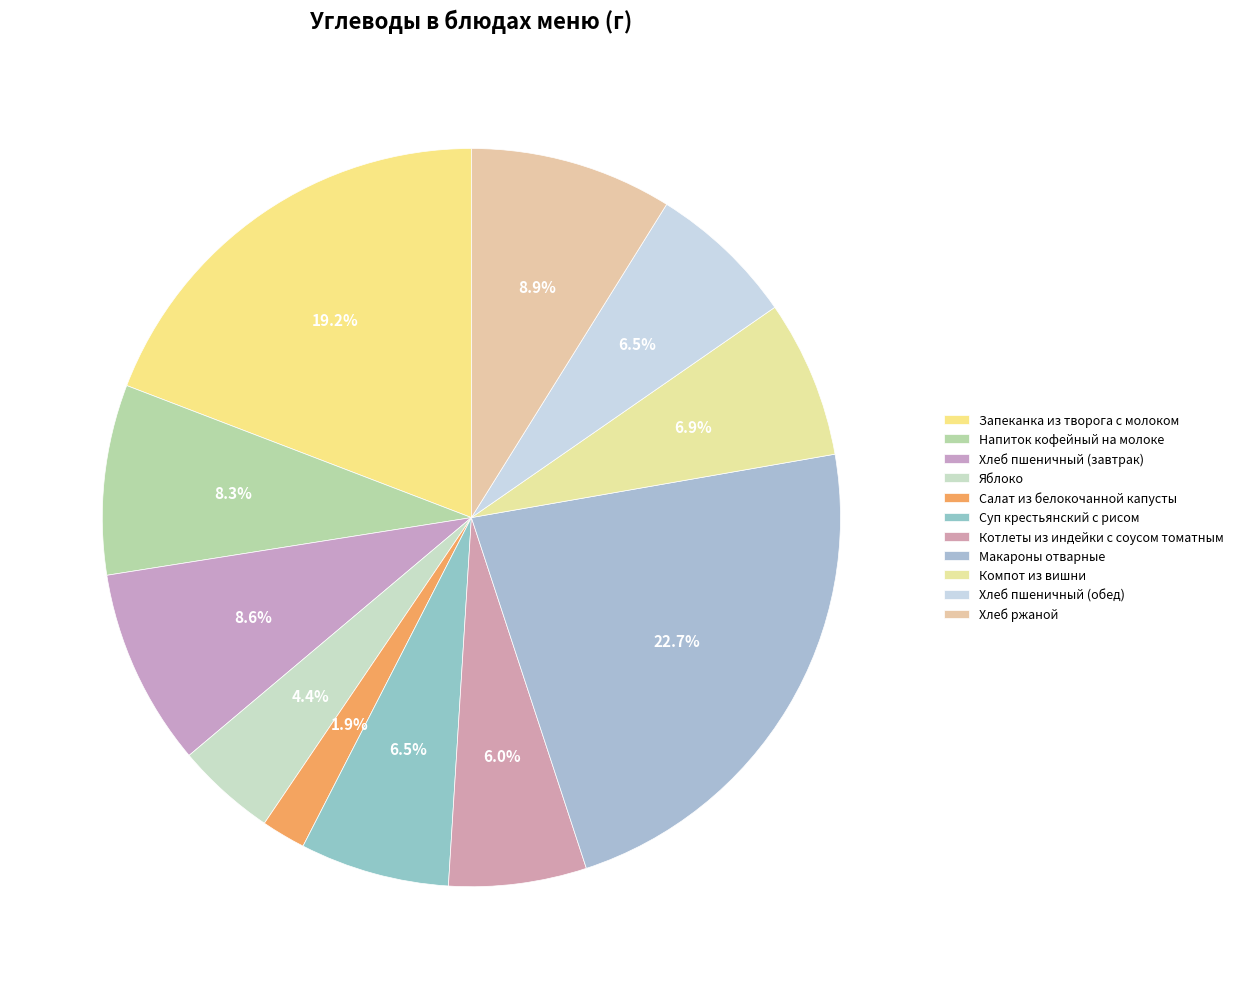

To the nearest percent, what is the combined percentage of Хлеб пшеничный (завтрак) and Компот из вишни?

16%